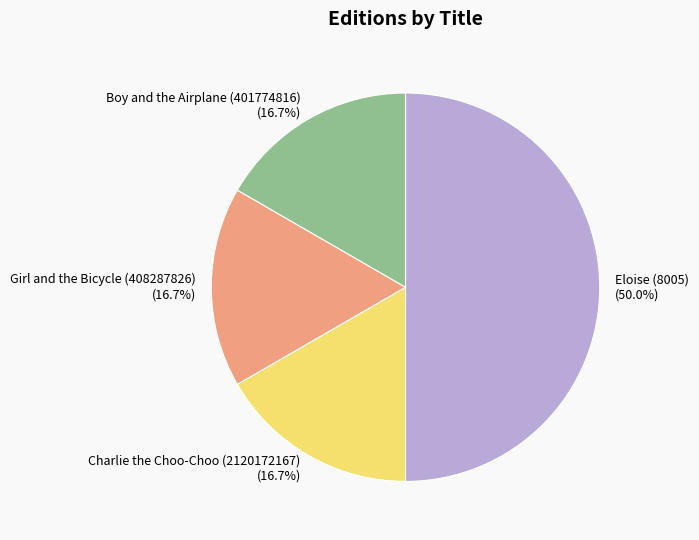

How many slices are in this pie chart?

4